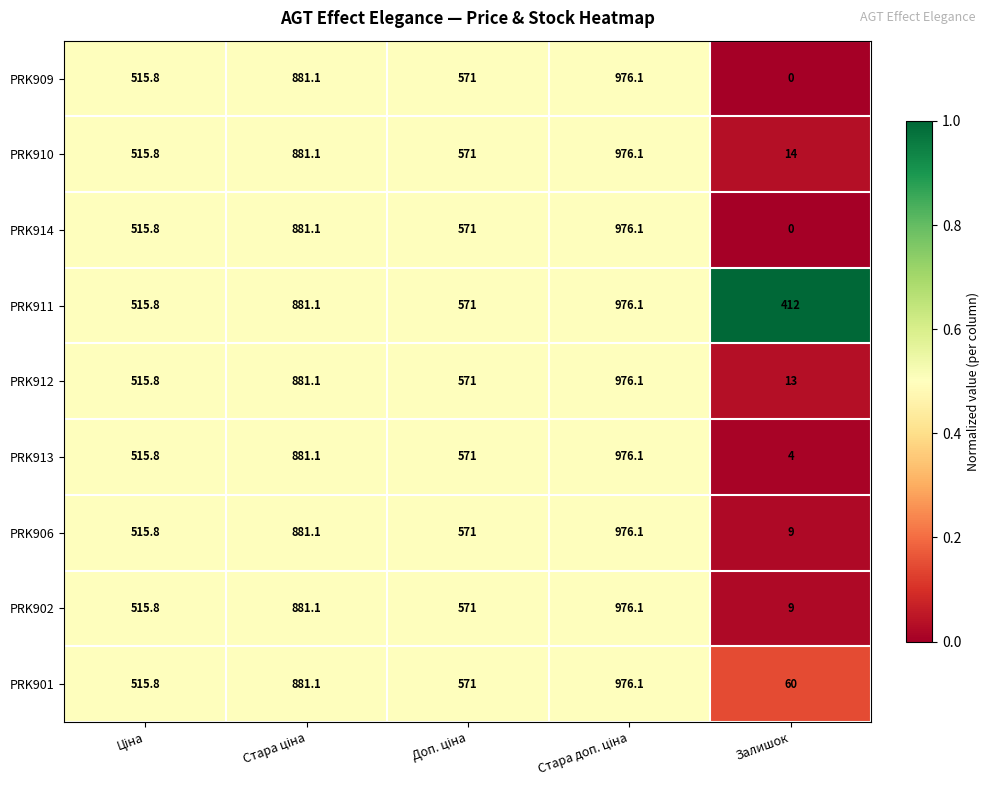

Is it true that PRK913 equals 6.5 at Залишок?

False